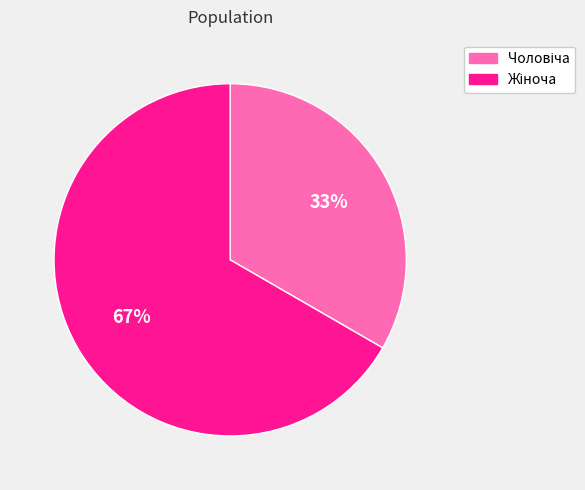

Is there a majority slice in this chart?

Yes